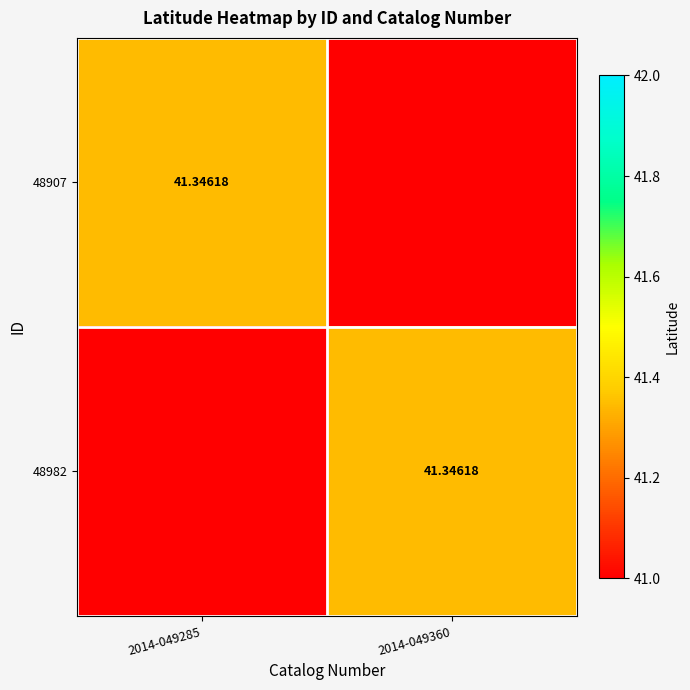

What is the spread (max minus min) of values at 2014-049285?

41.3